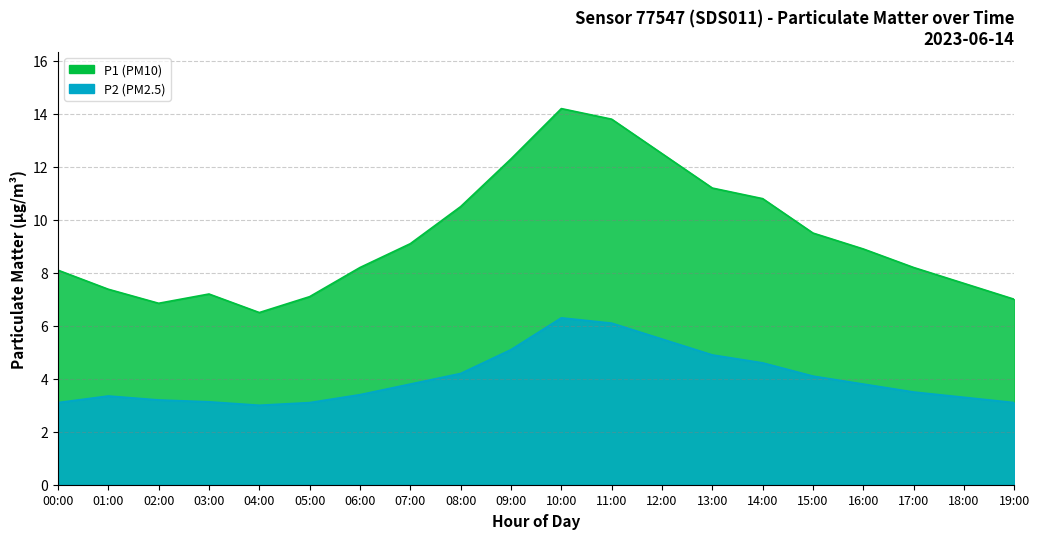

Where is the first local maximum for P2?

01:00